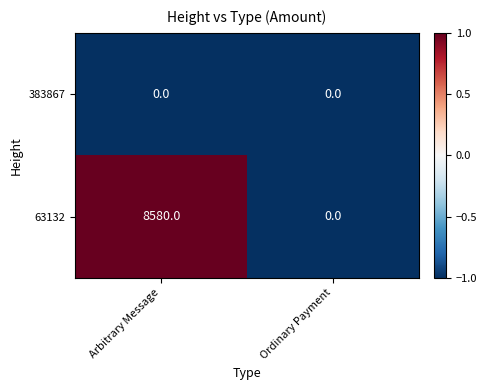

How many distinct data groups are displayed?

2